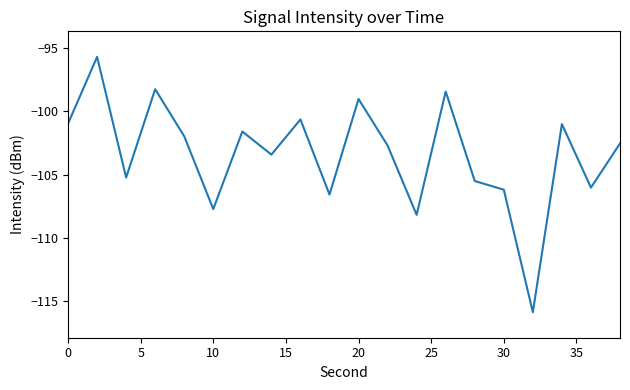

What is the difference between the maximum and minimum values?

20.1